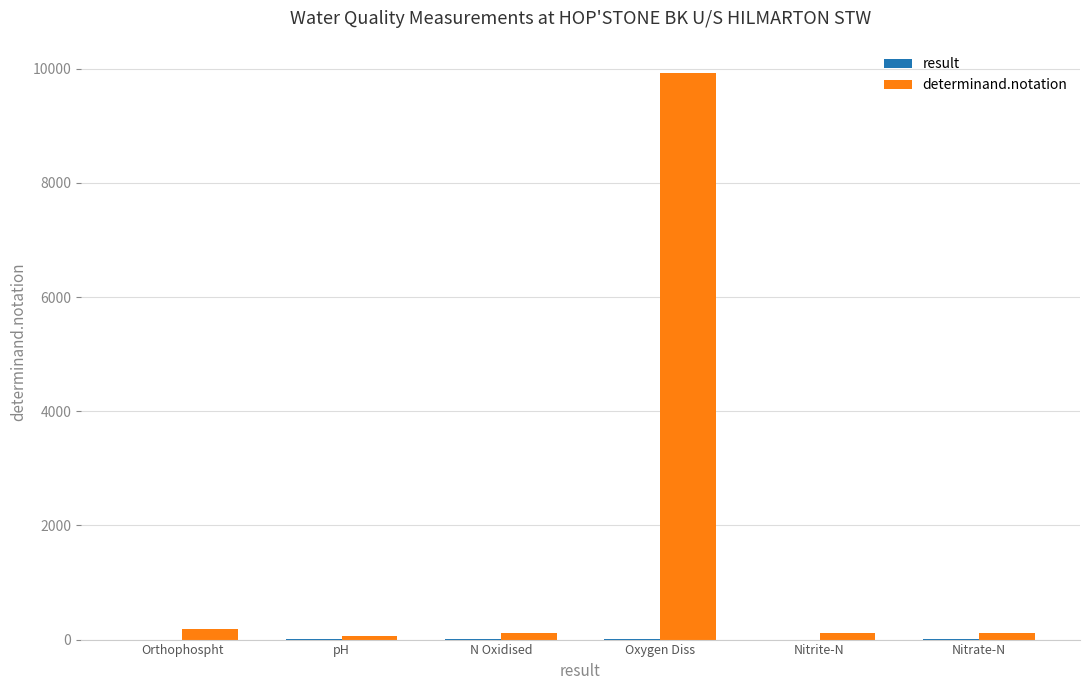

Which series has the largest total across all categories?

determinand.notation